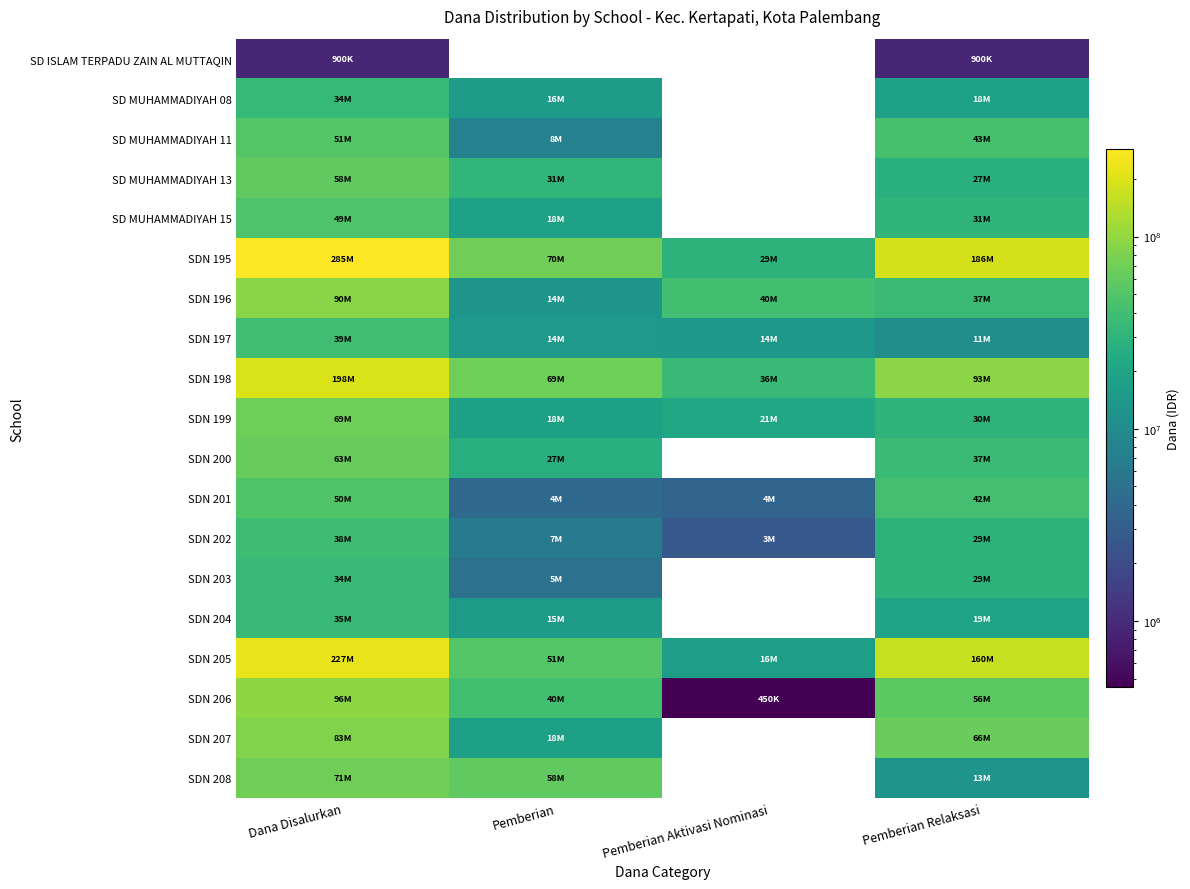

Rank the series at Pemberian from highest to lowest value.

SDN 195, SDN 198, SDN 208, SDN 205, SDN 206, SD MUHAMMADIYAH 13, SDN 200, SD MUHAMMADIYAH 15, SDN 199, SDN 207, SD MUHAMMADIYAH 08, SDN 204, SDN 197, SDN 196, SD MUHAMMADIYAH 11, SDN 202, SDN 203, SDN 201, SD ISLAM TERPADU ZAIN AL MUTTAQIN